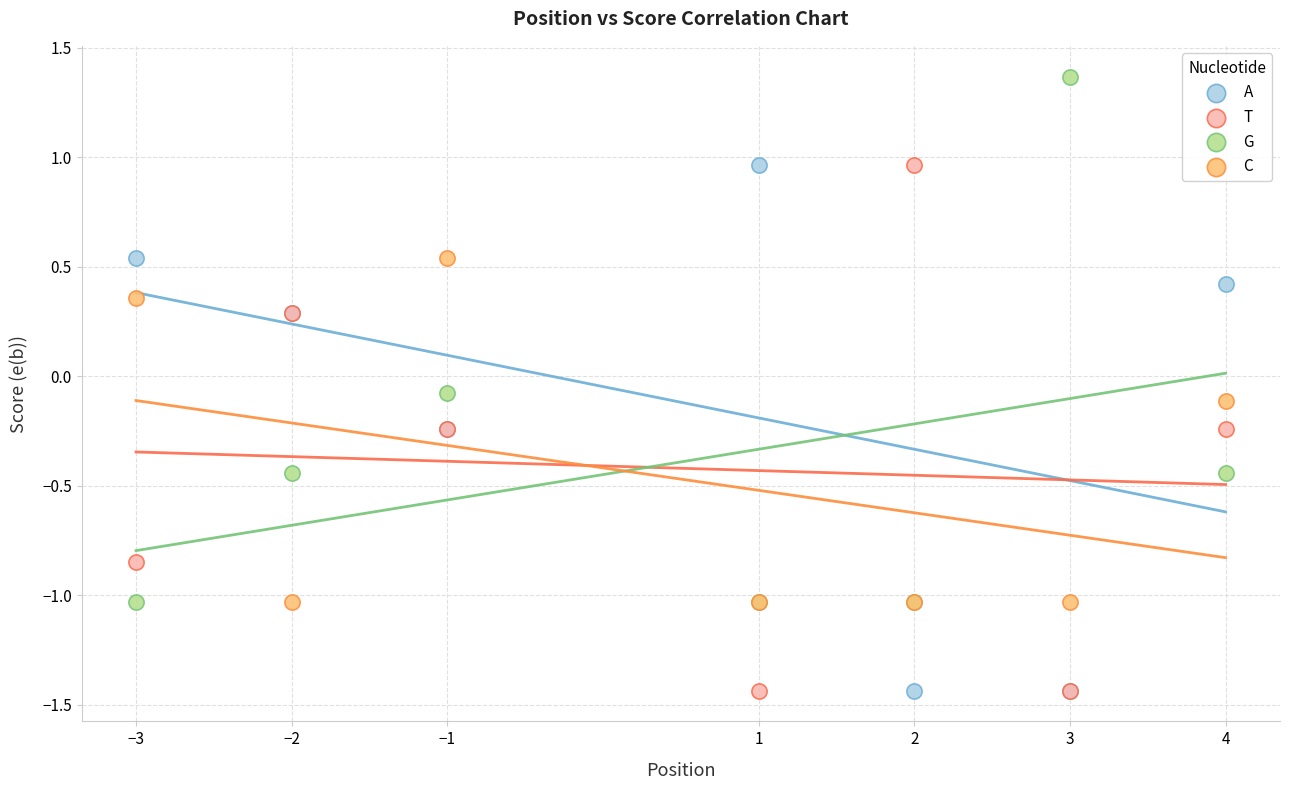

What is the X range (max minus min) for the scatter plot?

7.0